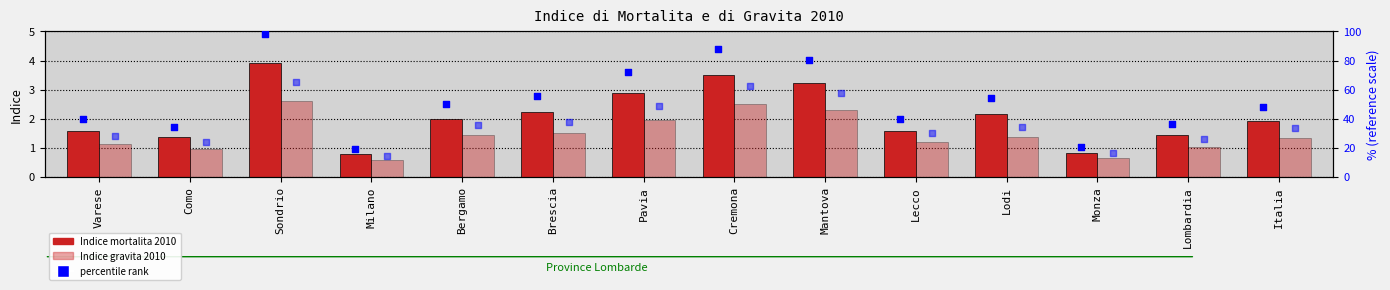

At how many categories does at least one series exceed 81?

2